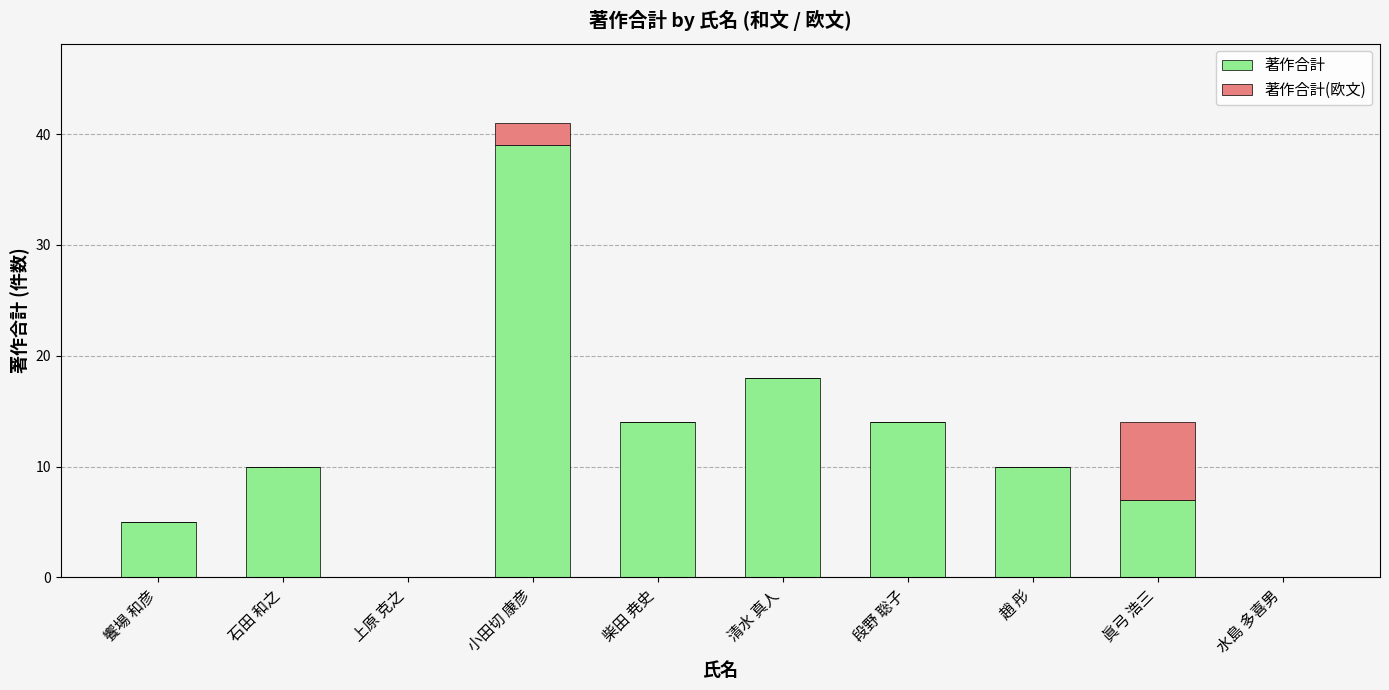

At which category is the sum across all series the highest?

小田切 康彦